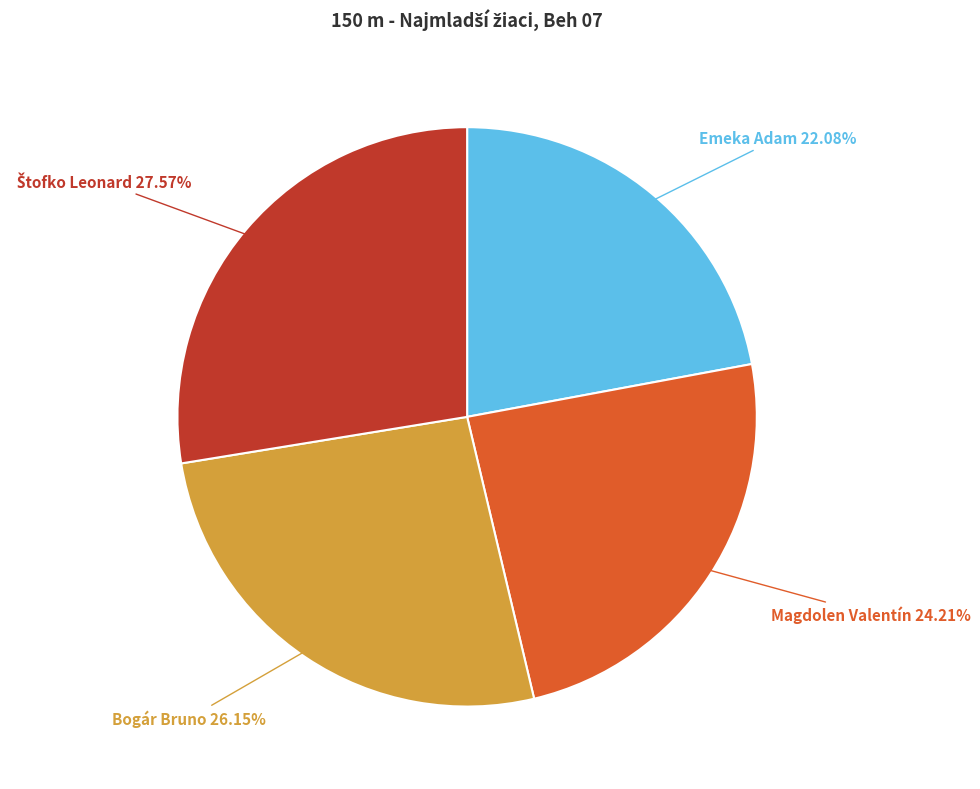

Does any single category account for the majority?

No